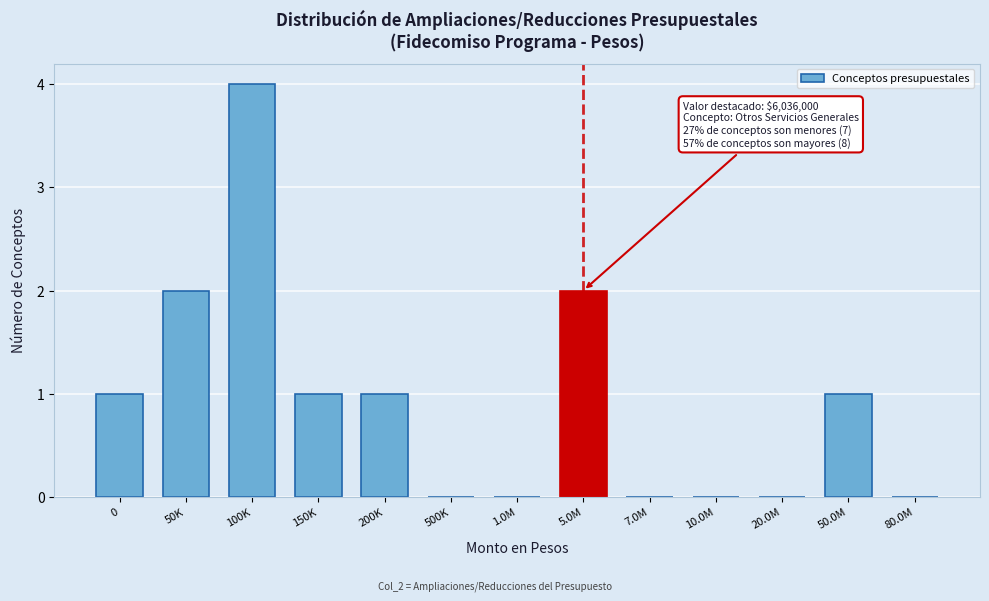

Reading left to right, transcribe all the data shown in this chart.

0=1	50K=2	100K=4	150K=1	200K=1	500K=0	1.0M=0	5.0M=2	7.0M=0	10.0M=0	20.0M=0	50.0M=1	80.0M=0